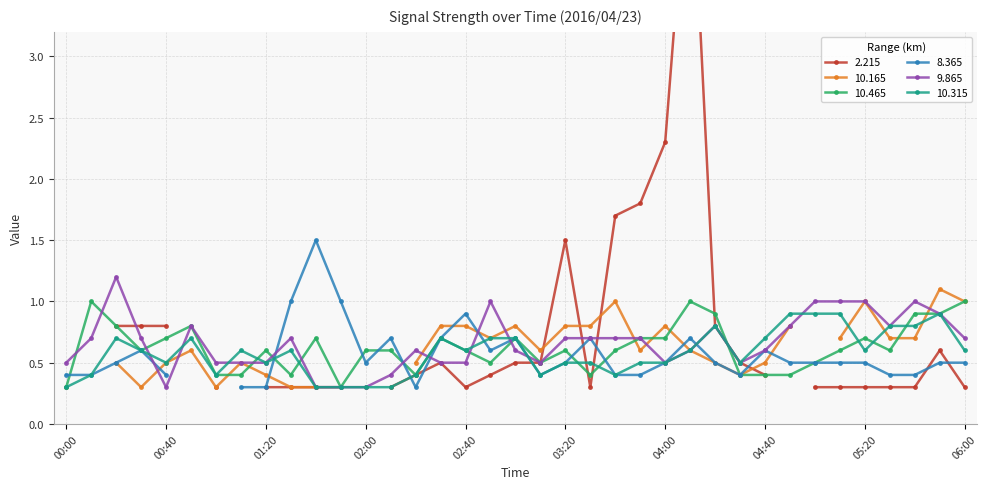

True or false: 10.465 has a value of 0.9 at 05:40.

True